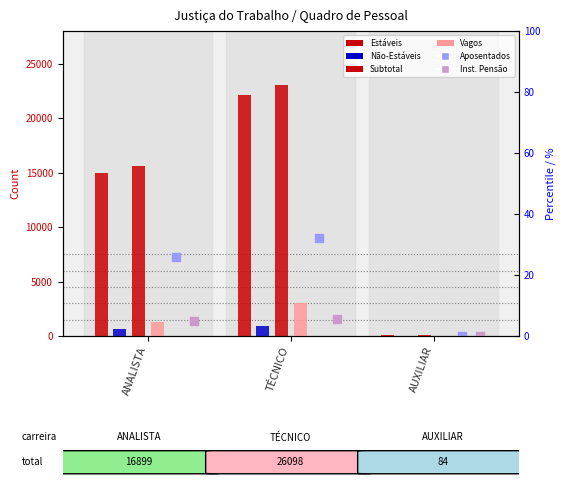

Which series has the widest spread of Y values?

Subtotal